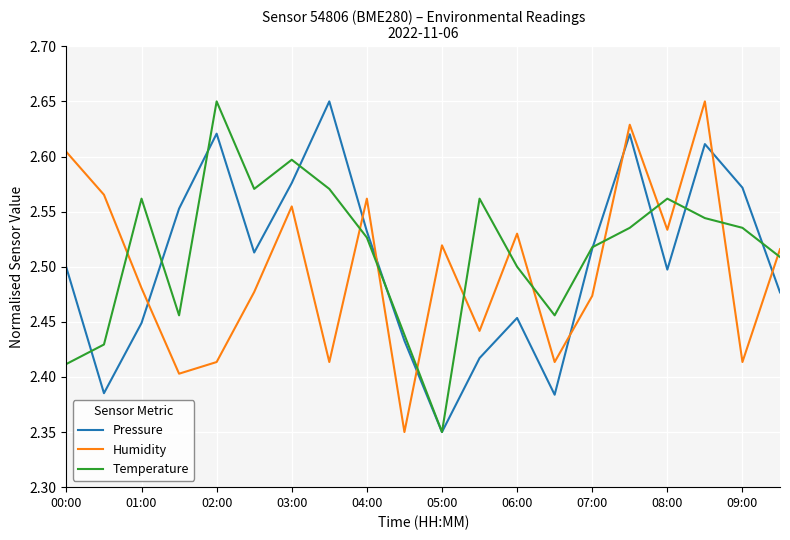

After their last crossing, which series has the higher values: Humidity or Pressure?

Humidity